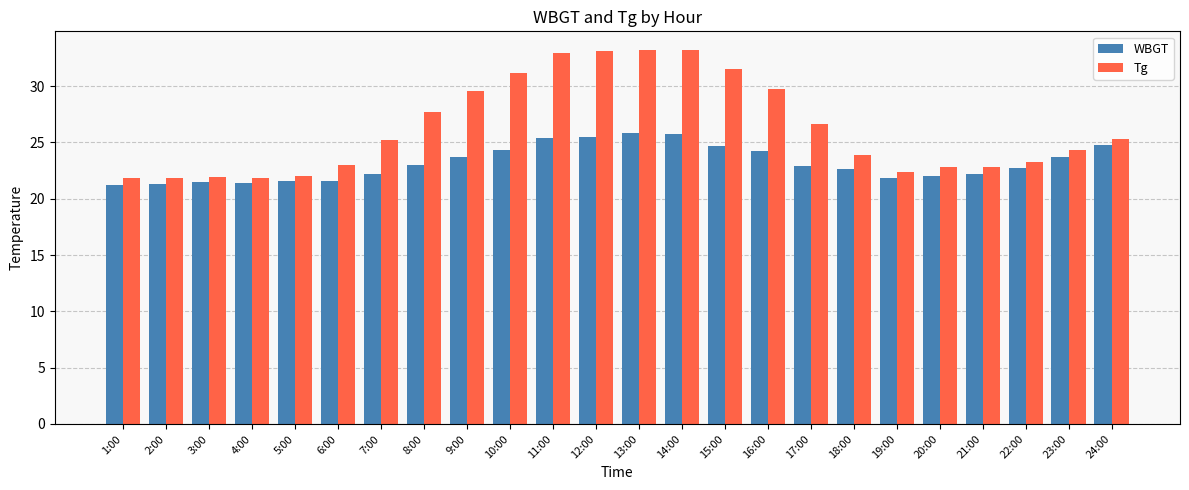

Which series has the largest total across all categories?

Tg